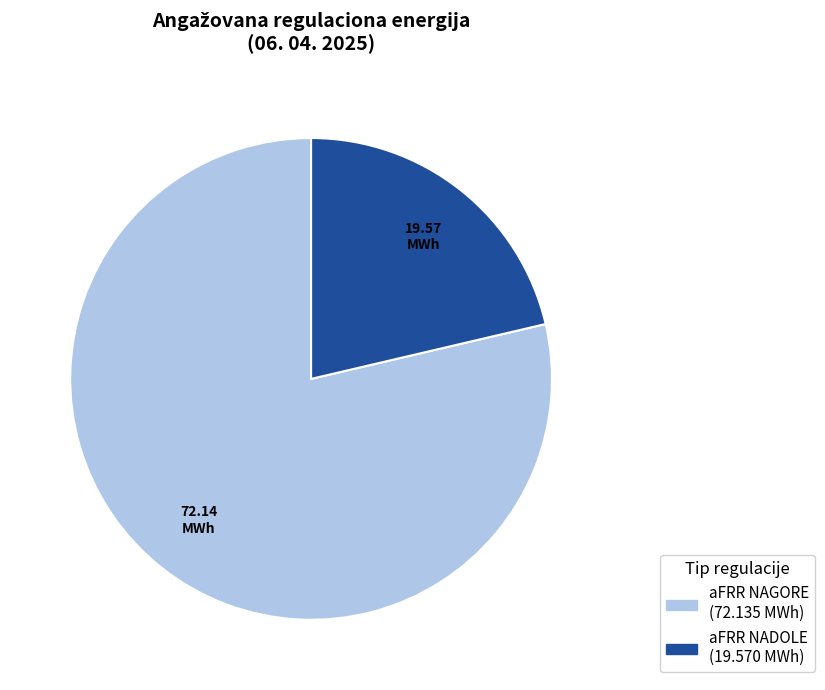

Does any single category account for the majority?

Yes